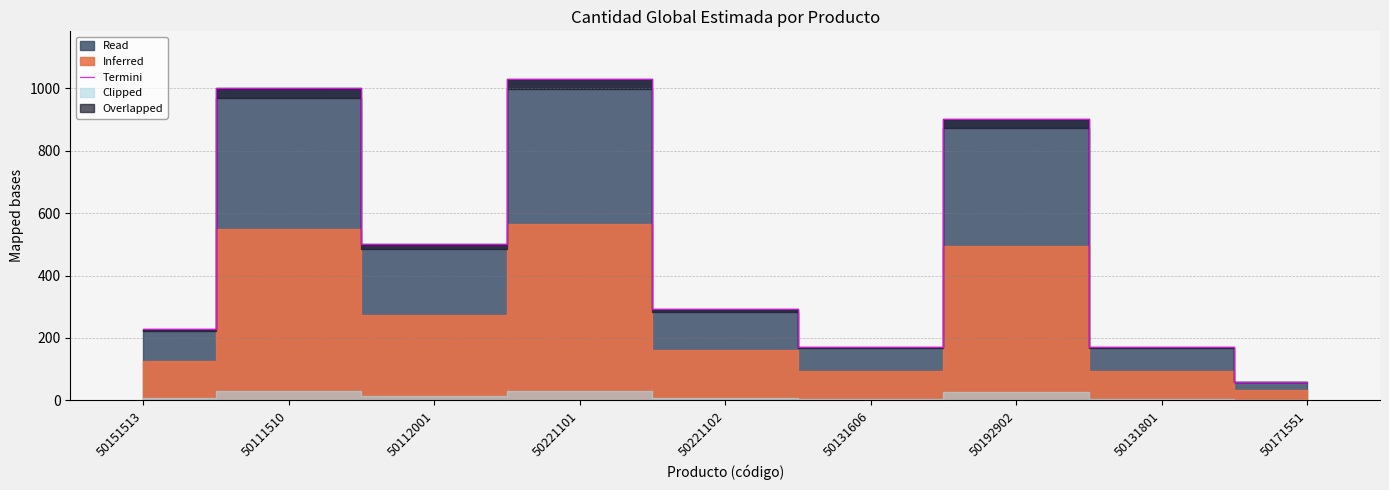

Is it true that the value at 50131801 is 293?

False